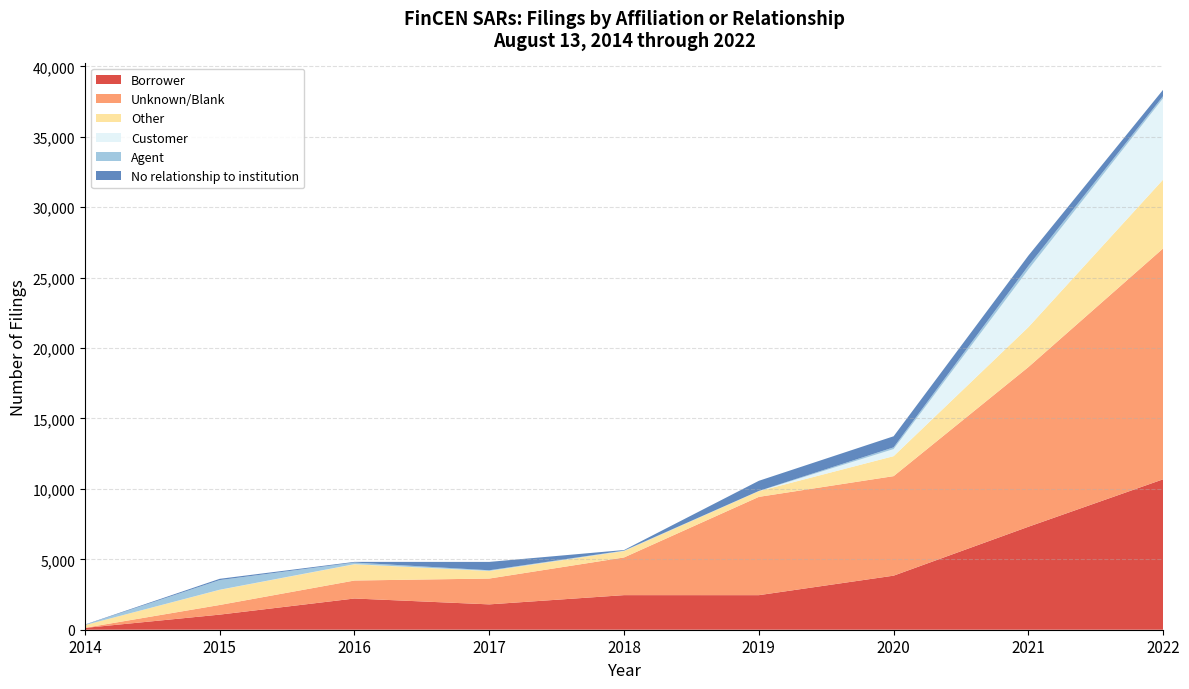

Reading left to right, transcribe all the data shown in this chart.

Borrower: 2014=128	2015=1072	2016=2217	2017=1800	2018=2456	2019=2454	2020=3839	2021=7313	2022=10683
Unknown/Blank: 2014=9	2015=685	2016=1277	2017=1834	2018=2676	2019=6980	2020=7067	2021=11339	2022=16397
Other: 2014=192	2015=1075	2016=1153	2017=537	2018=454	2019=406	2020=1419	2021=2835	2022=4891
Customer: 2014=0	2015=7	2016=9	2017=8	2018=8	2019=5	2020=503	2021=4097	2022=5774
Agent: 2014=18	2015=685	2016=114	2017=43	2018=26	2019=11	2020=123	2021=256	2022=152
No relationship to institution: 2014=20	2015=91	2016=48	2017=594	2018=39	2019=719	2020=786	2021=728	2022=453